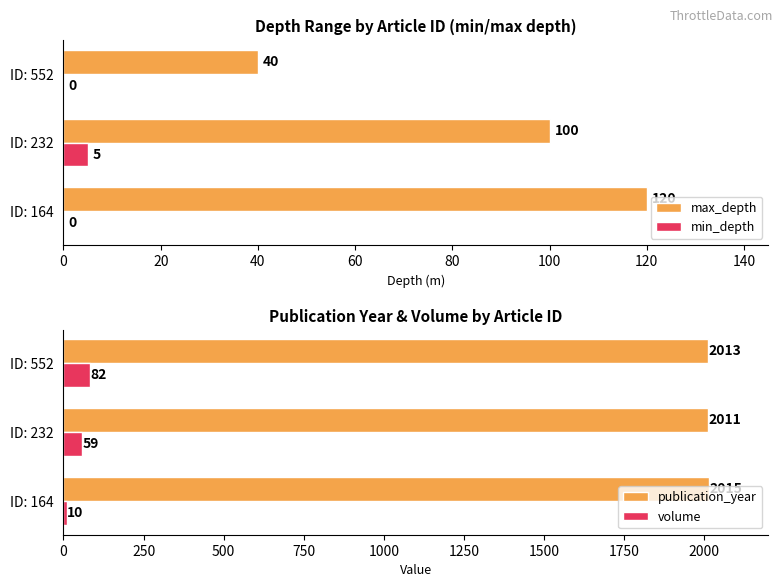

List the labels in order of publication_year value, largest first.

ID: 164, ID: 552, ID: 232